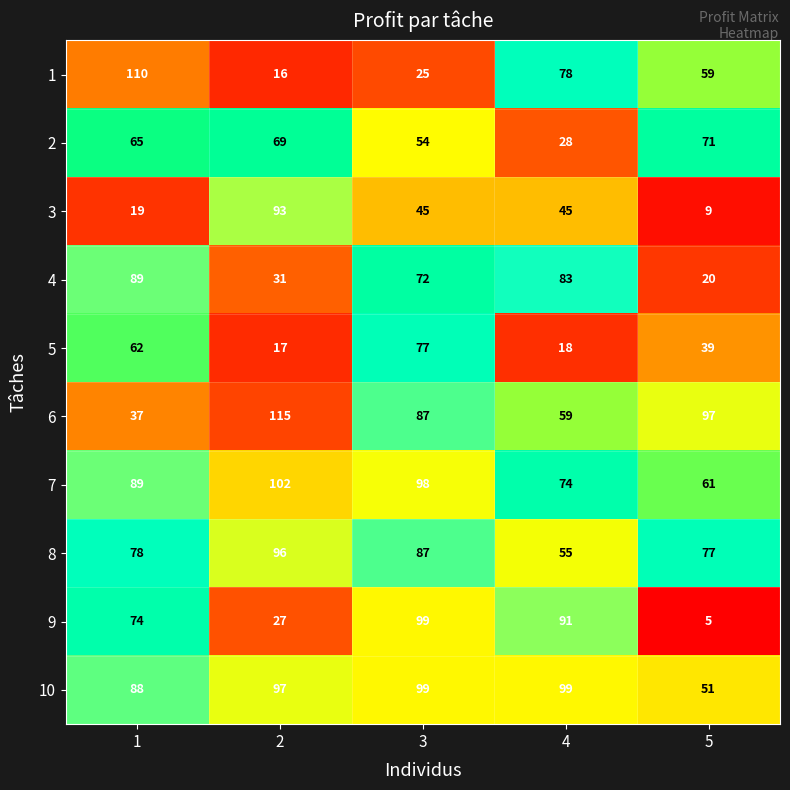

What is the difference between the second highest and minimum values in the 3 series?

36